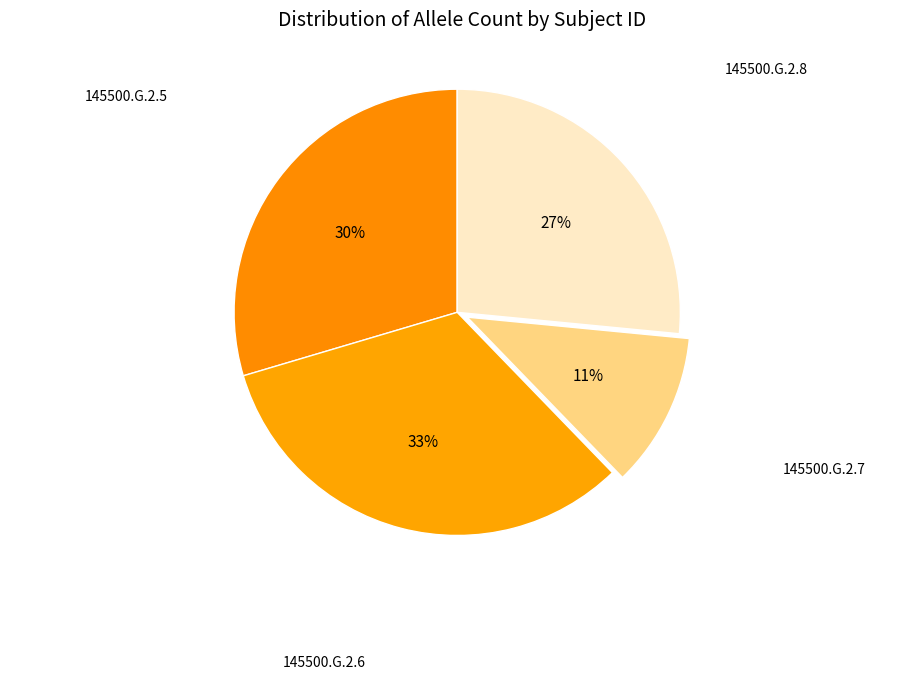

How many slices are in this pie chart?

4